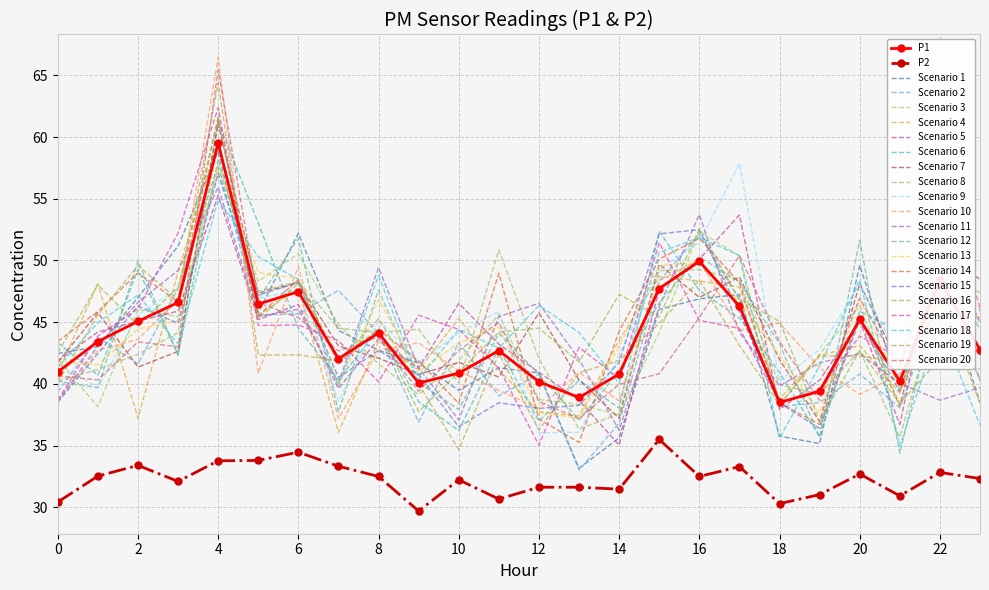

At which label is P1 closest to 49?

22